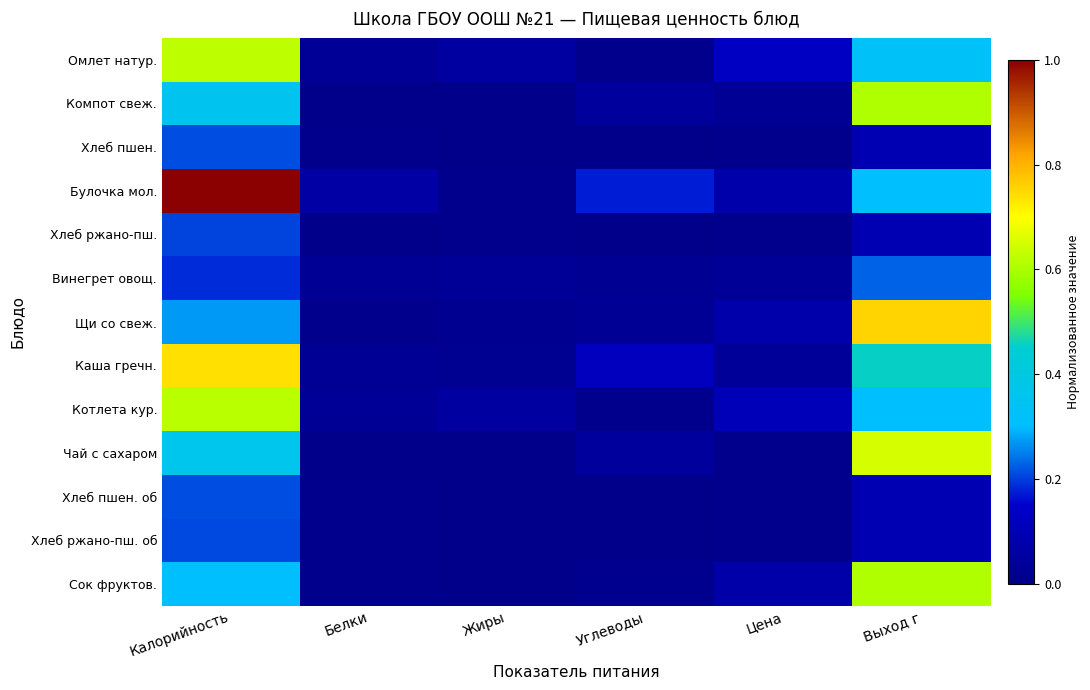

What is the difference between the highest and lowest values at Углеводы?

0.2